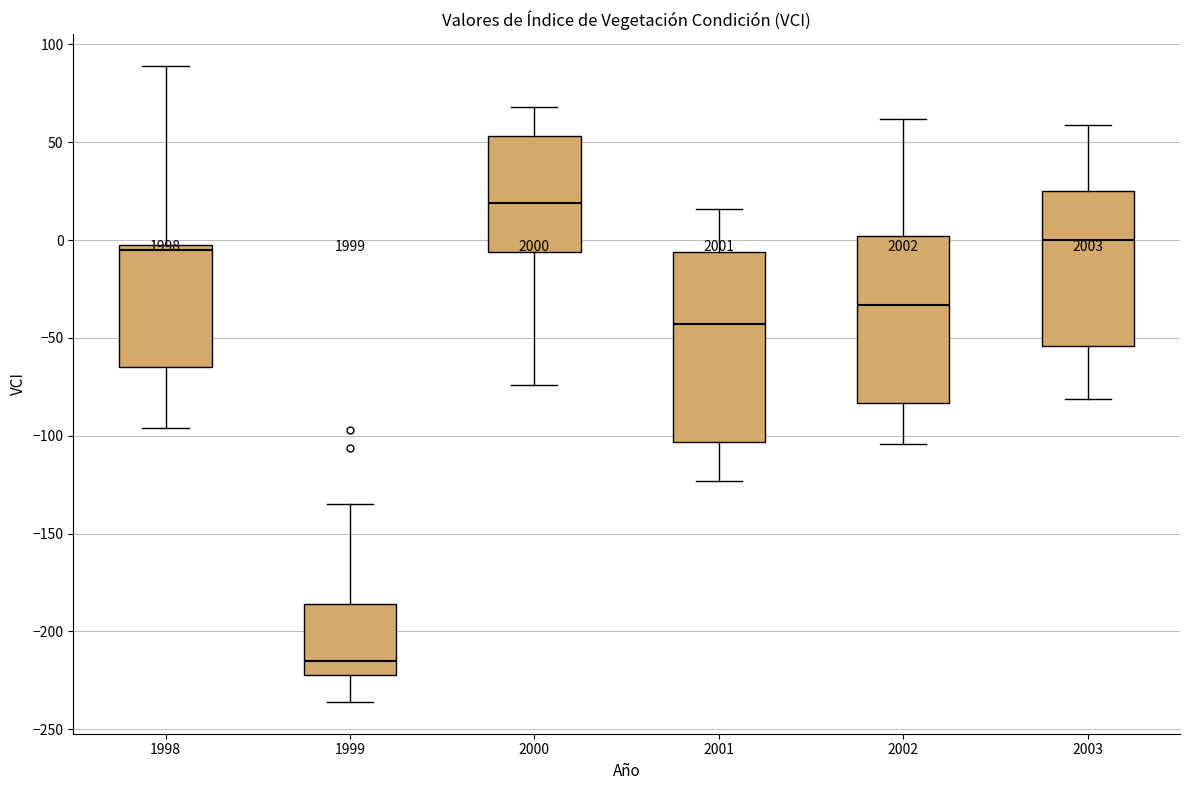

Reading left to right, read every box against the y-axis: the position of its median line, the range the box covers, and the ends of its whiskers. The values are not printed on the chart, so give them approximately, as read against the axis.

1998: median -5 (just below the box's upper edge), box -65 to -5, whiskers -95 to 90
1999: median -215, box -220 to -185, whiskers -235 to -135
2000: median 20, box -5 to 55, whiskers -75 to 70
2001: median -45, box -105 to -5, whiskers -125 to 15
2002: median -35, box -85 to 0, whiskers -105 to 60
2003: median 0, box -55 to 25, whiskers -80 to 60